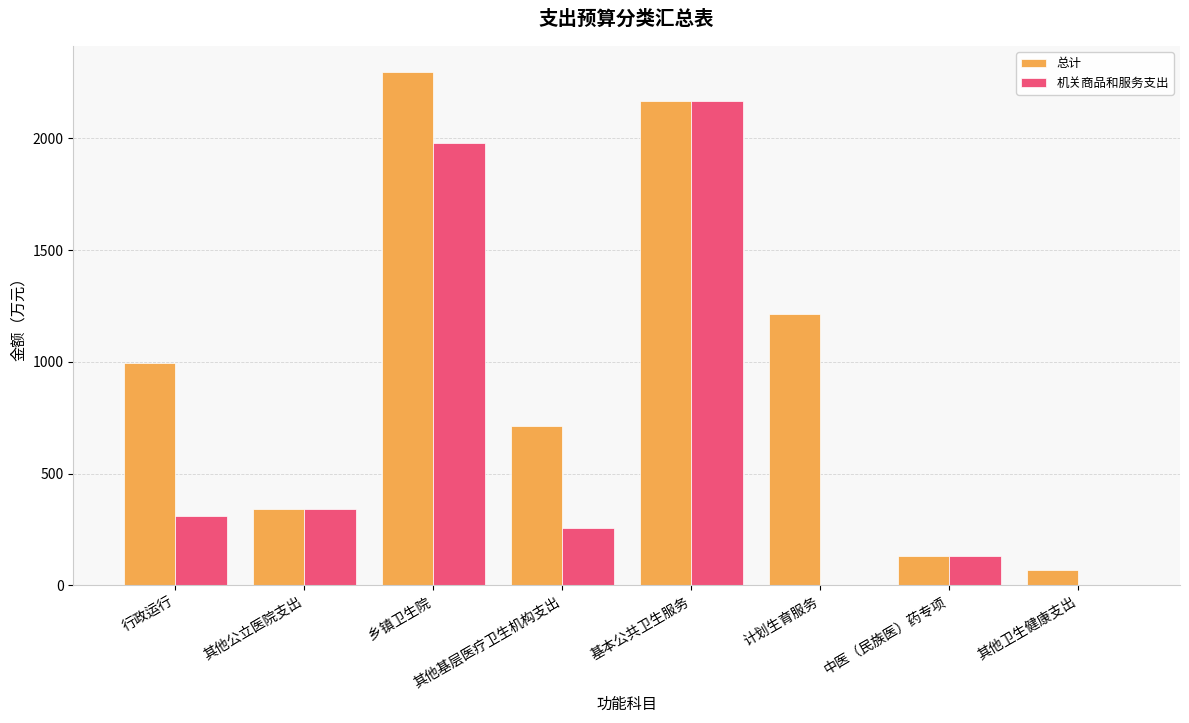

How many groups of bars are there?

8